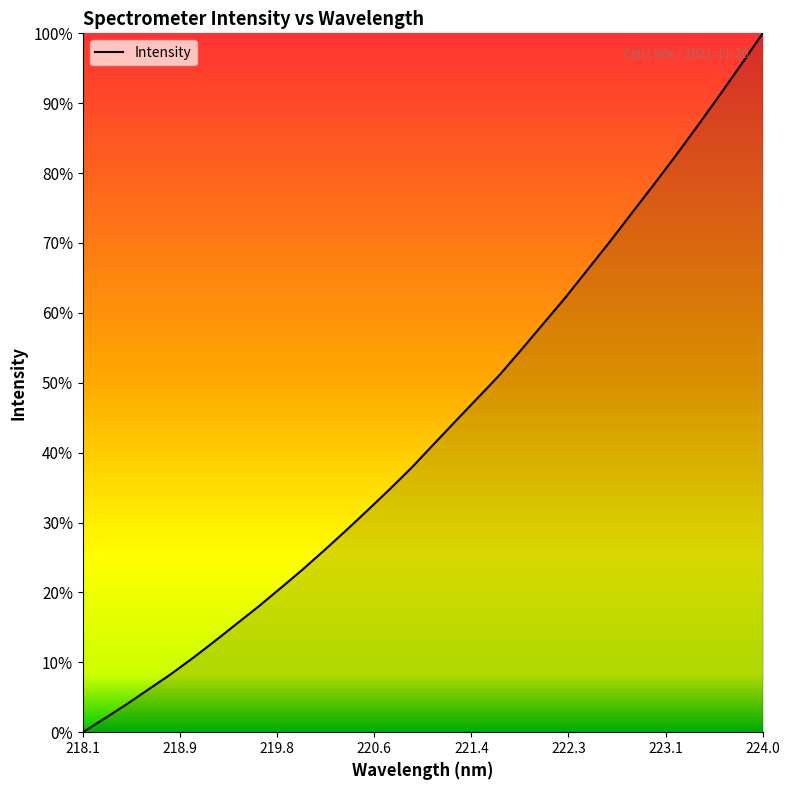

Does the chart have visible grid lines?

No